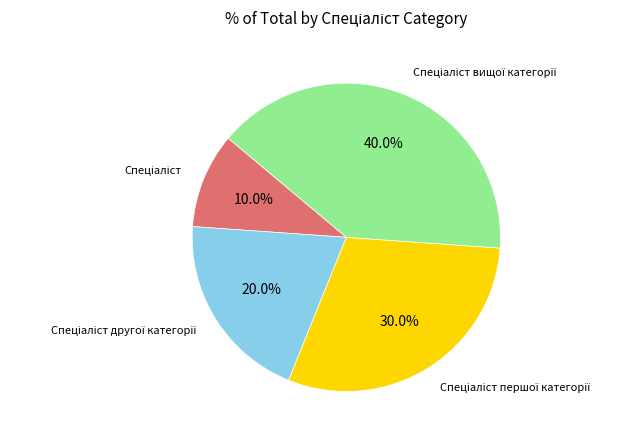

Is there a majority slice in this chart?

No